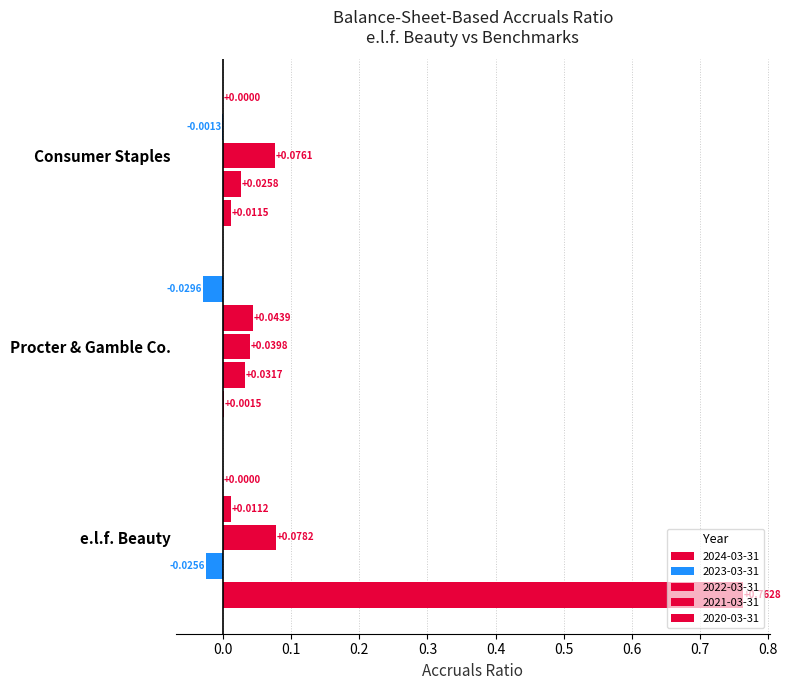

At which category is the sum across all series the highest?

e.l.f. Beauty